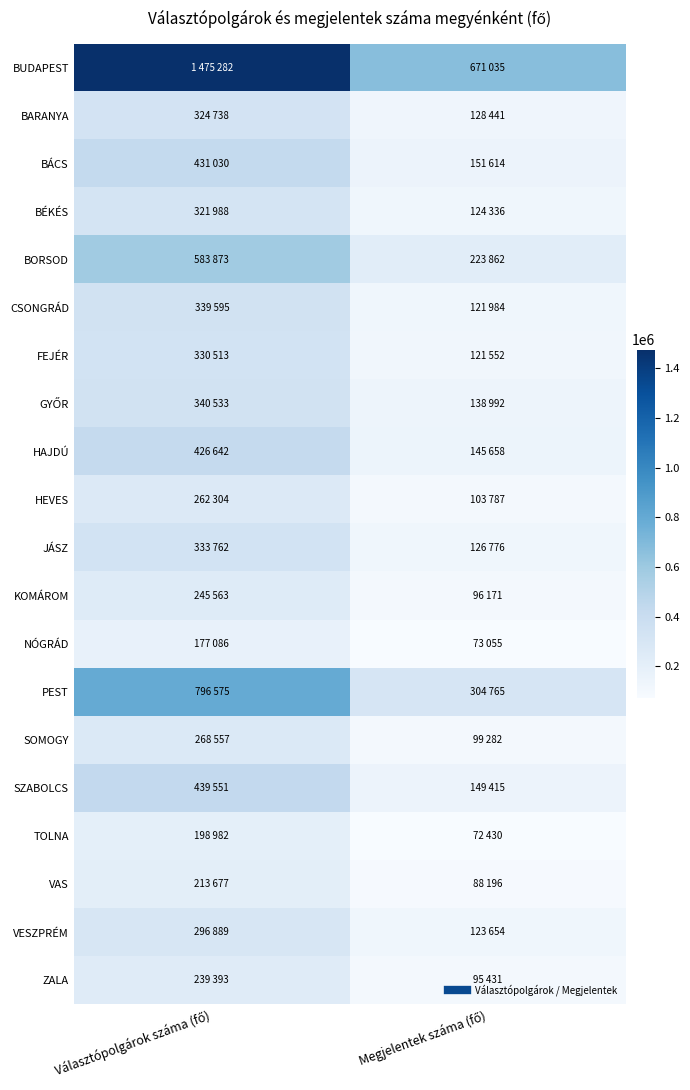

Rank the series at Választópolgárok száma (fő) from lowest to highest value.

NÓGRÁD, TOLNA, VAS, ZALA, KOMÁROM, HEVES, SOMOGY, VESZPRÉM, BÉKÉS, BARANYA, FEJÉR, JÁSZ, CSONGRÁD, GYŐR, HAJDÚ, BÁCS, SZABOLCS, BORSOD, PEST, BUDAPEST